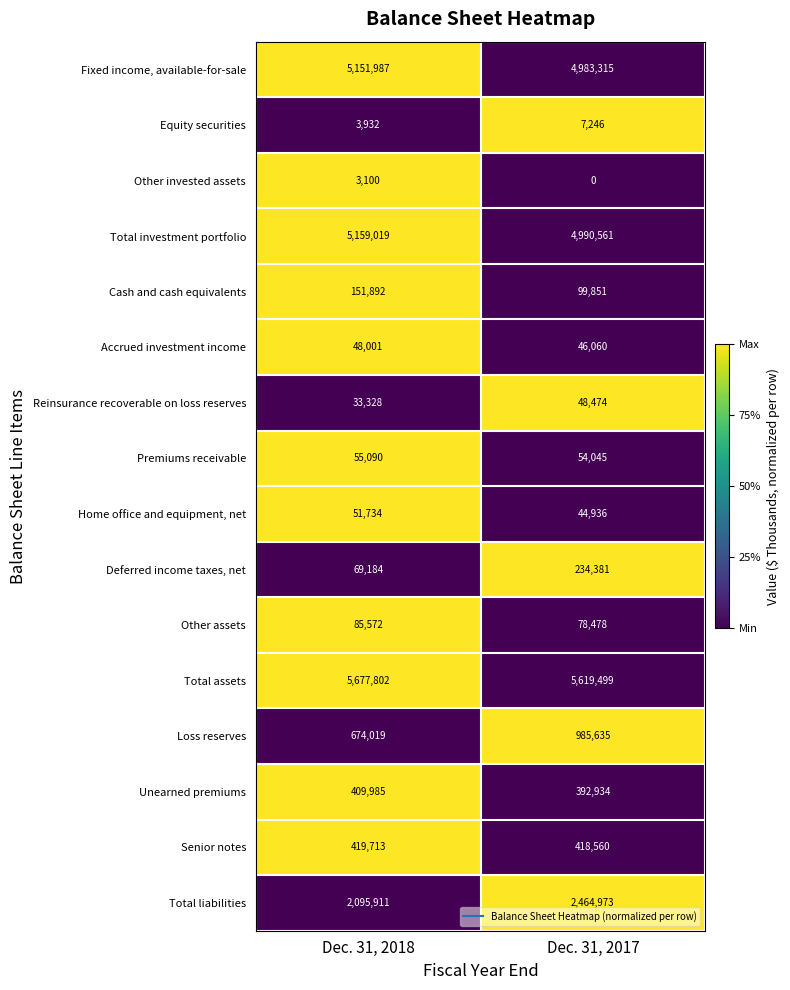

The Deferred income taxes, net series shows 47520 at Dec. 31, 2017. True or false?

False